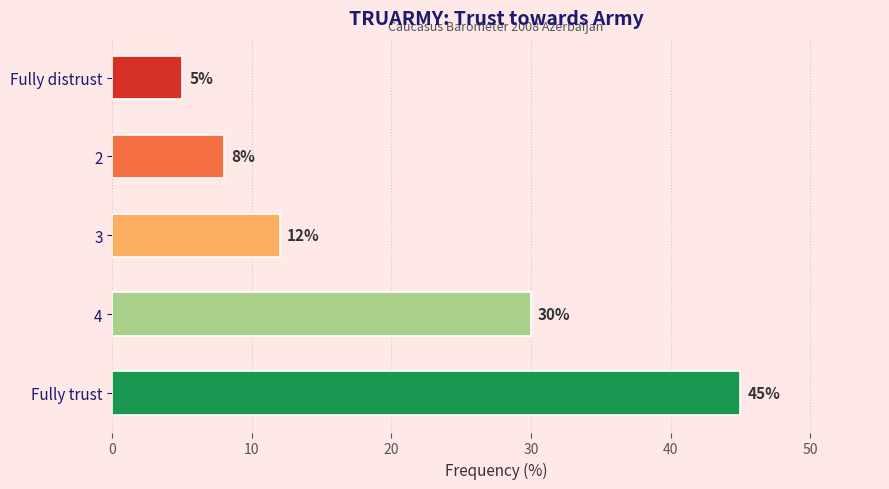

Reading bottom to top, transcribe all the data shown in this chart.

Fully trust=45	4=30	3=12	2=8	Fully distrust=5